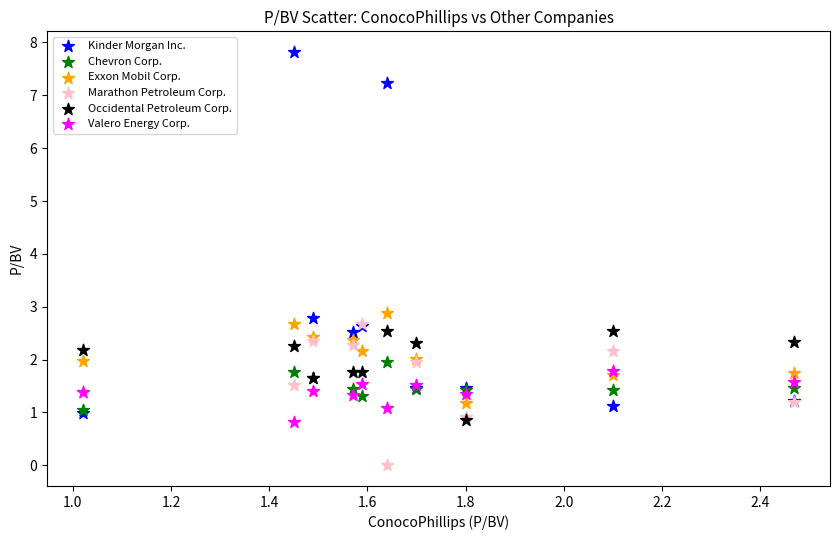

Which series has the widest spread of Y values?

Kinder Morgan Inc.